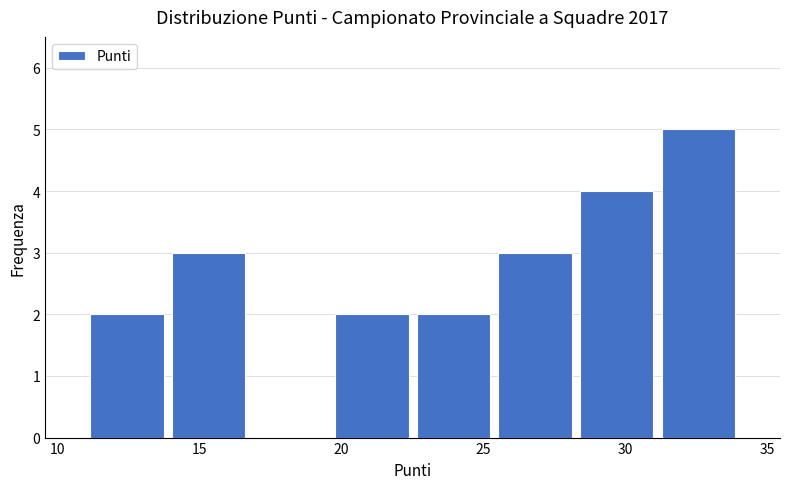

Reading left to right, transcribe this chart: for each bar, give the range it covers on the x-axis and its height. Neither the bar edges nor the heights are printed on the chart, so give them approximately, as read against the axes.

11.0 to 14.0: 2
14.0 to 17.0: 3
17.0 to 19.5: 0
19.5 to 22.5: 2
22.5 to 25.5: 2
25.5 to 28.5: 3
28.5 to 31.0: 4
31.0 to 34.0: 5